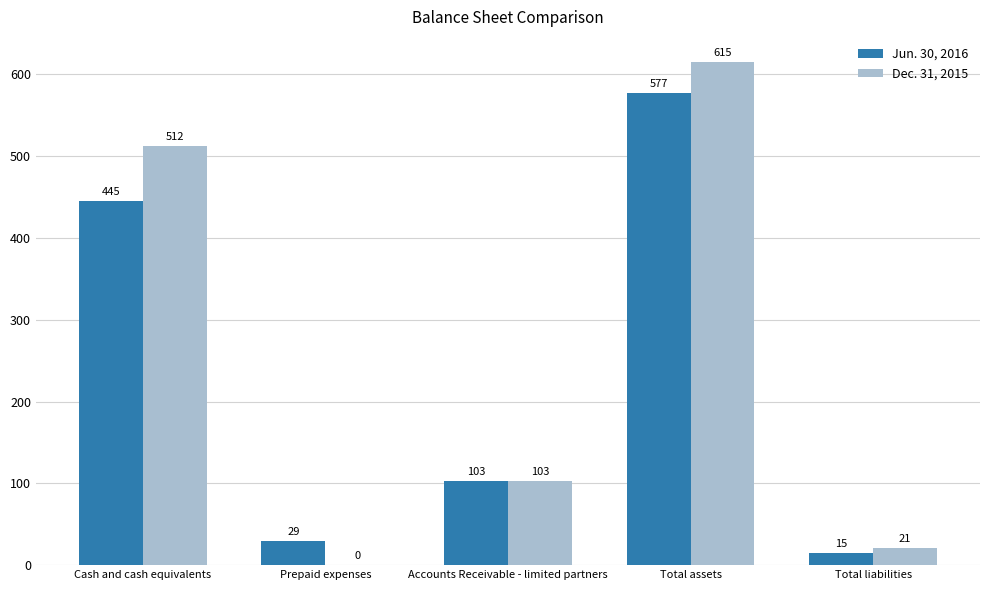

True or false: Dec. 31, 2015 has a value of 615 at Total assets.

True